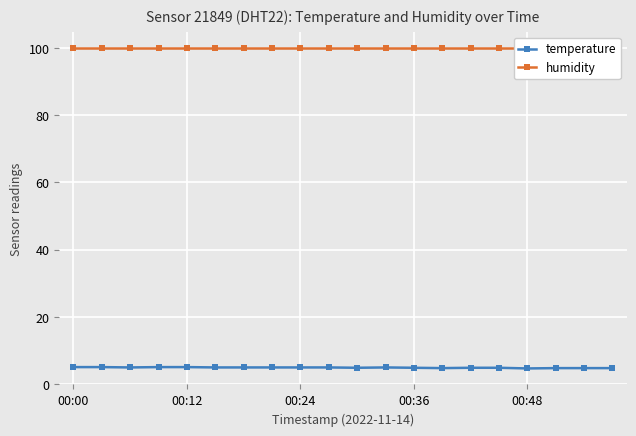

Which series has the largest total across all categories?

humidity